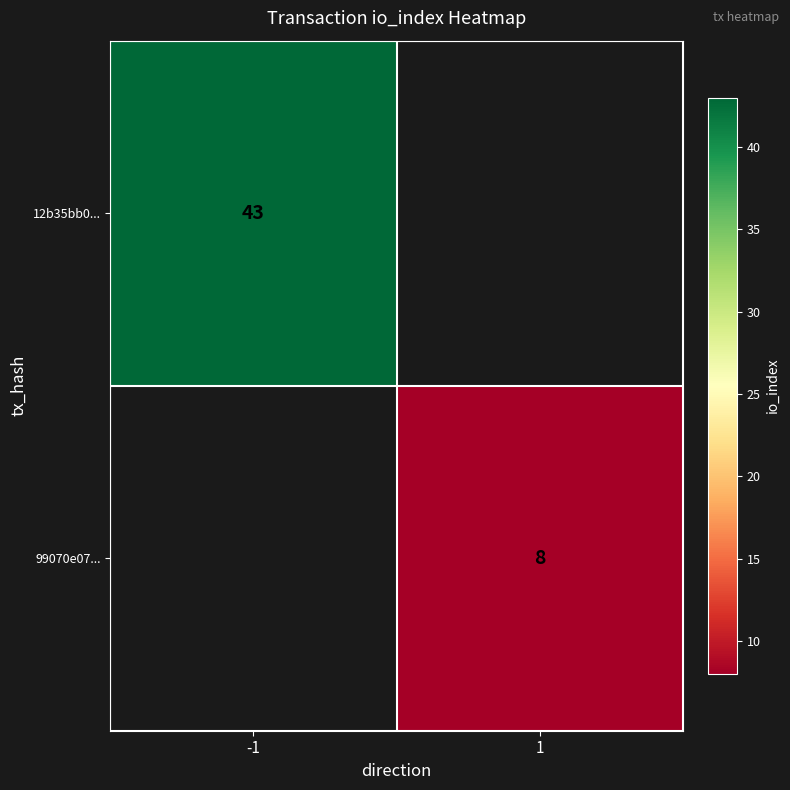

Which has a higher value, 1 or -1?

-1